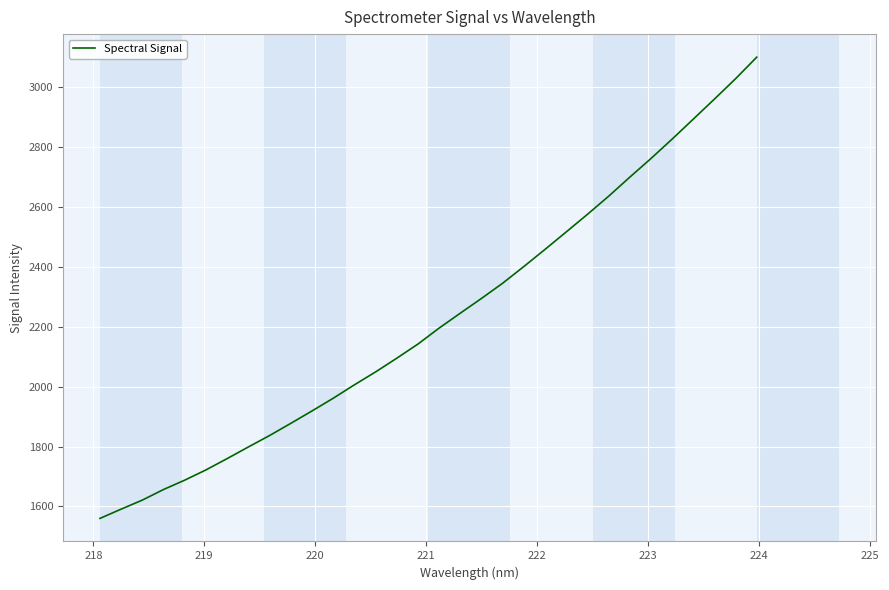

Does the chart have visible grid lines?

Yes